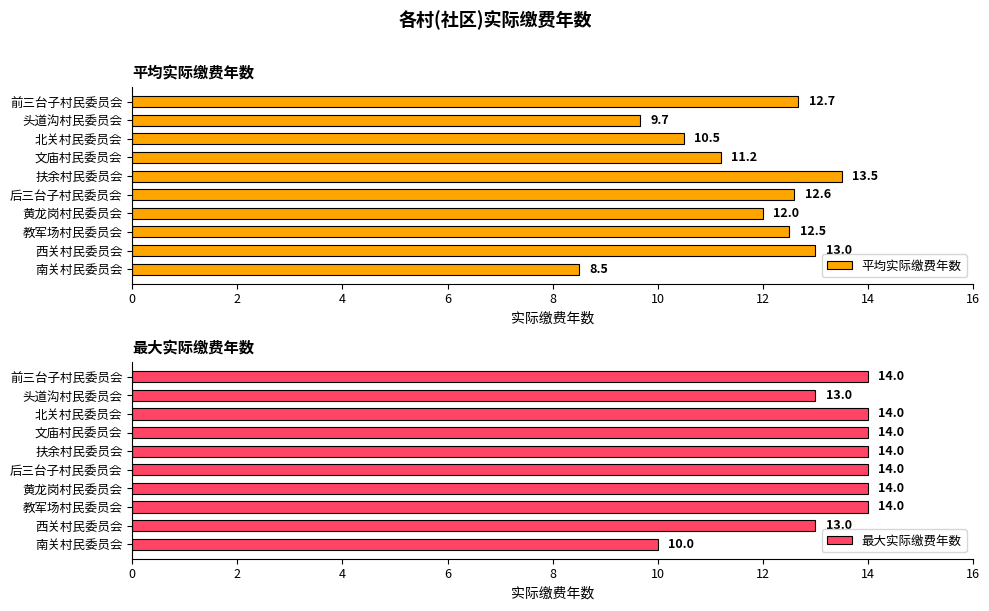

Are the bars horizontal?

Yes